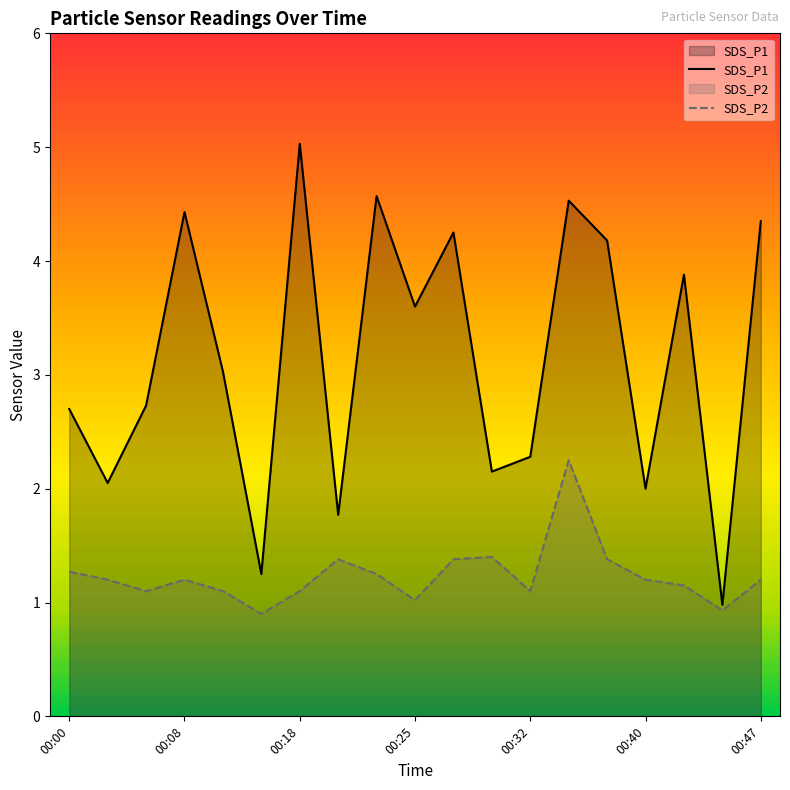

What are all the series names shown in the legend?

SDS_P1, SDS_P2